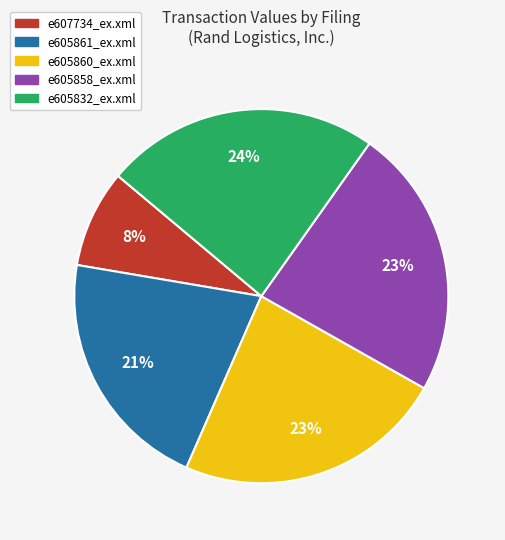

Is there a majority slice in this chart?

No